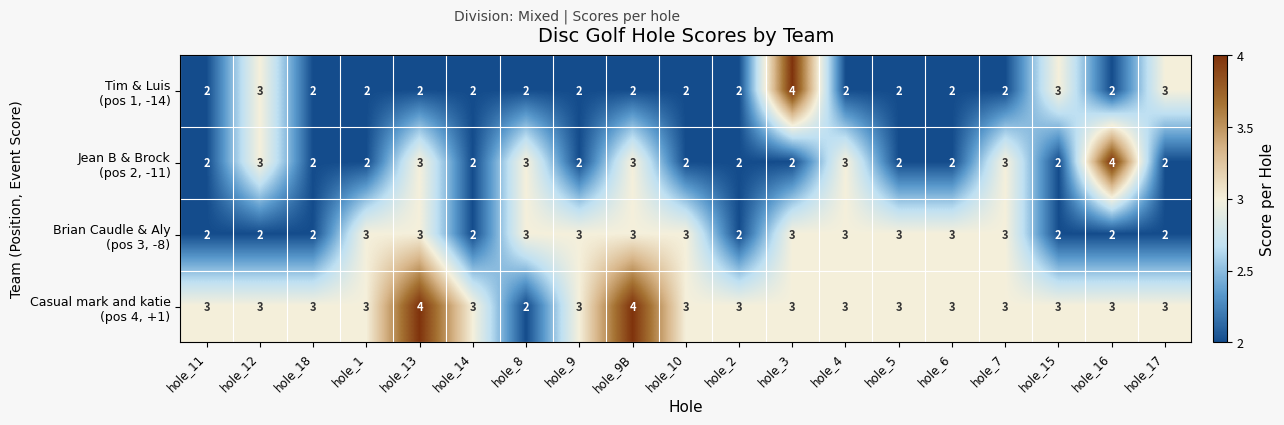

What is the total value across all series at hole_13?

12